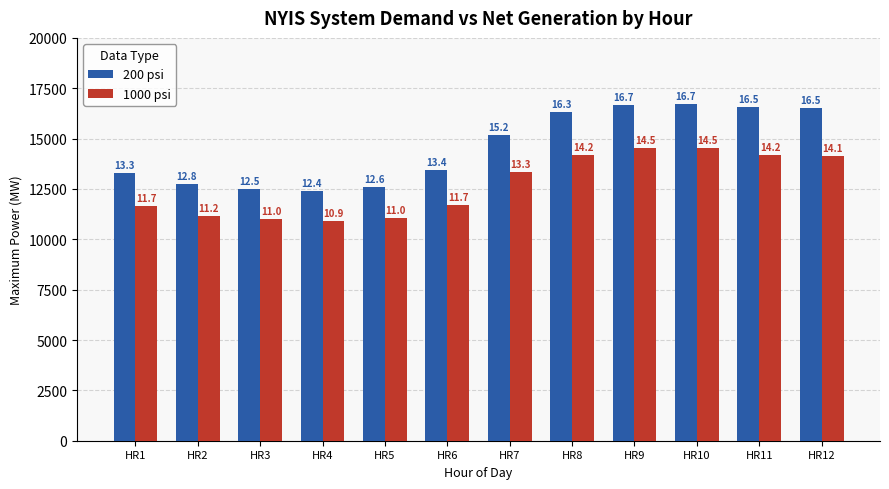

What are all the series names shown in the legend?

200 psi, 1000 psi